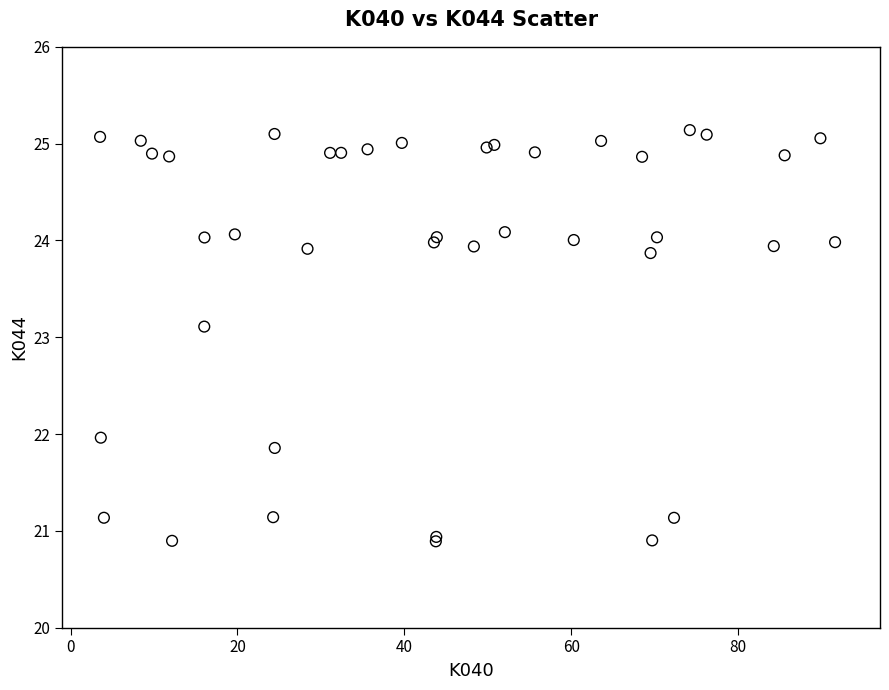

What Y value in the scatter plot is closest to 23?

23.1